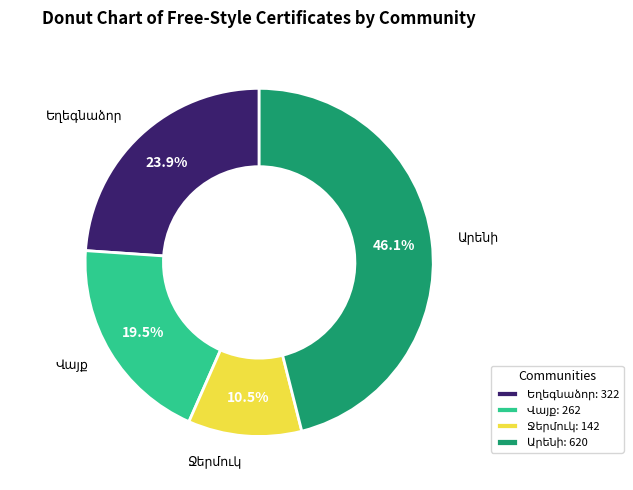

Is there a majority slice in this chart?

No